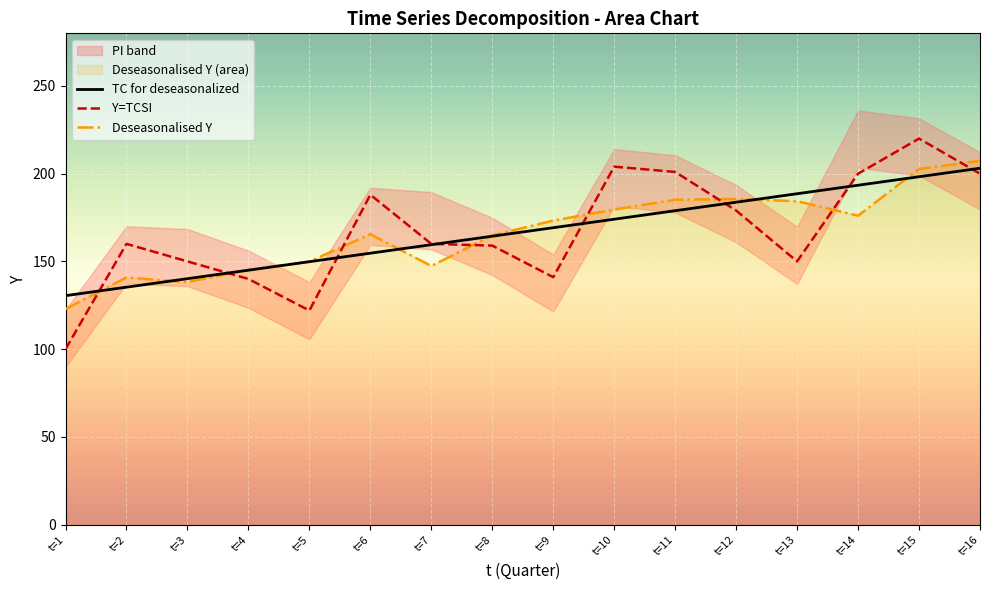

True or false: Y=TCSI and Deseasonalised Y cross at least once.

True